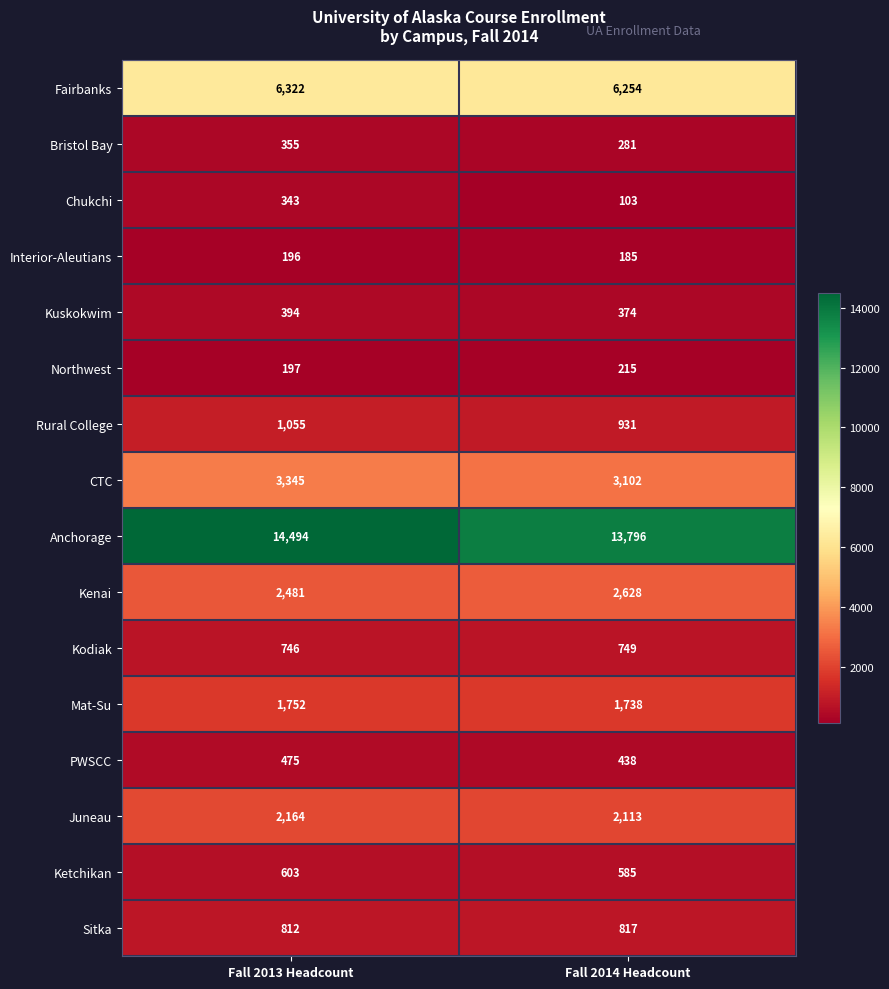

Which series has the largest range (max minus min)?

Anchorage